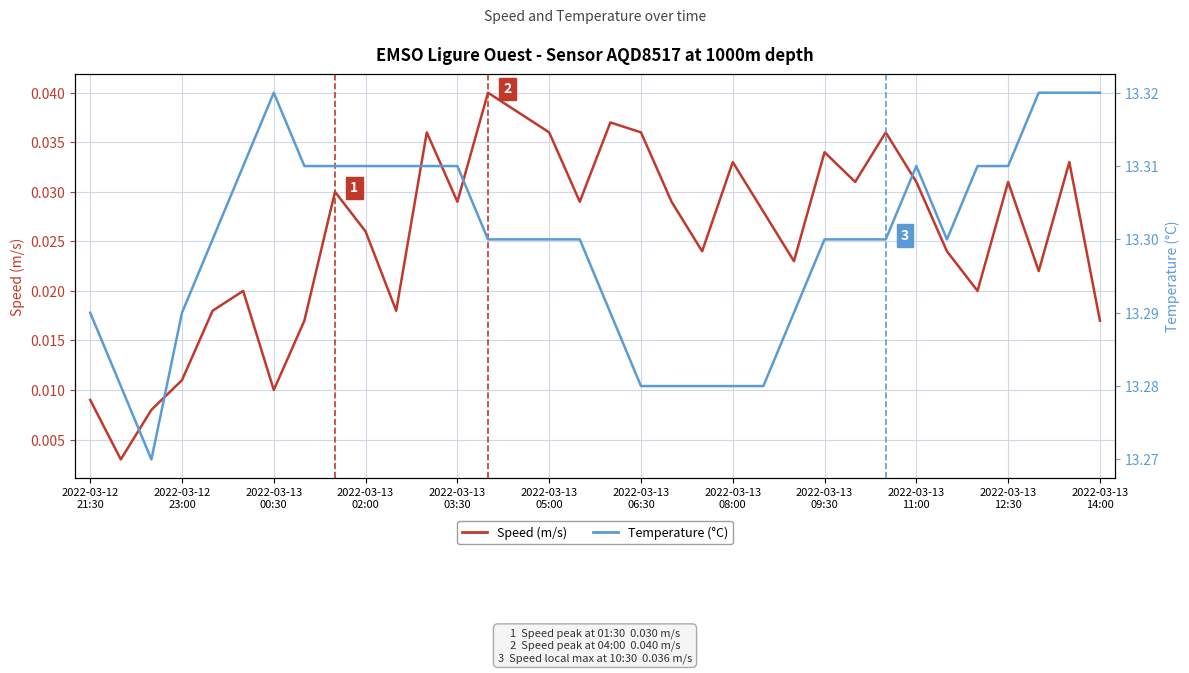

True or false: Temperature (°C) and Speed (m/s) intersect in this chart.

False